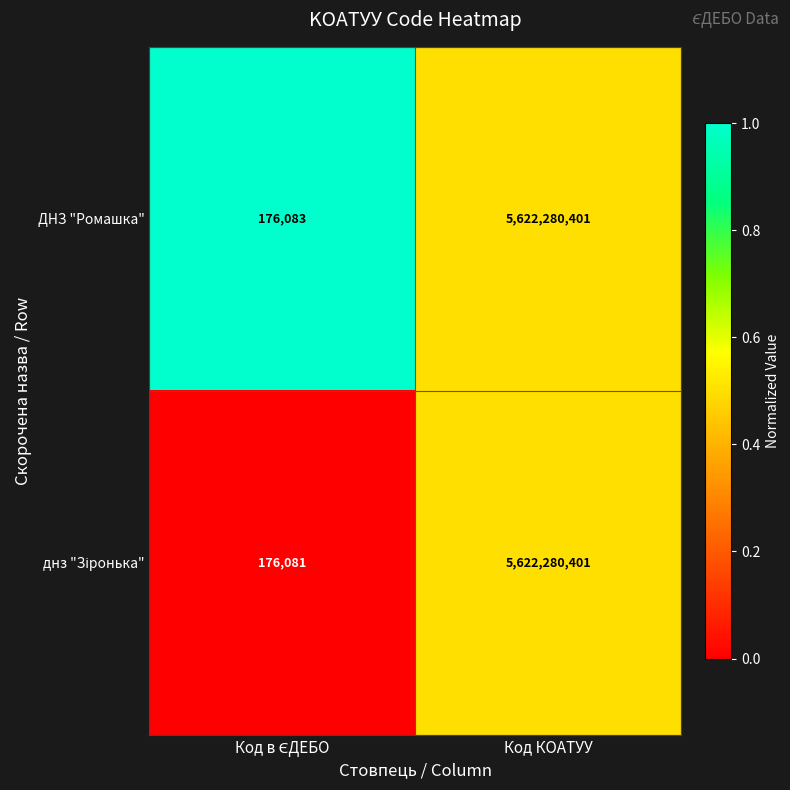

What is the difference between the maximum and minimum values in the ДНЗ "Ромашка" series?

5622104318